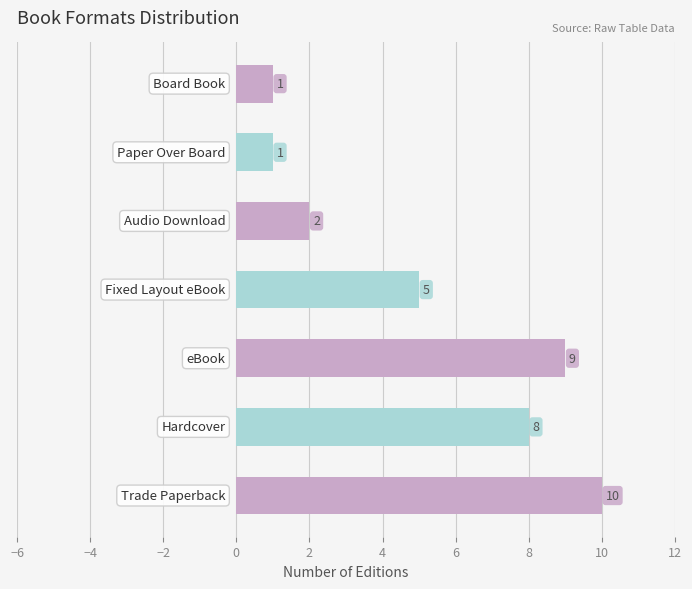

What is the sum of all values?

36